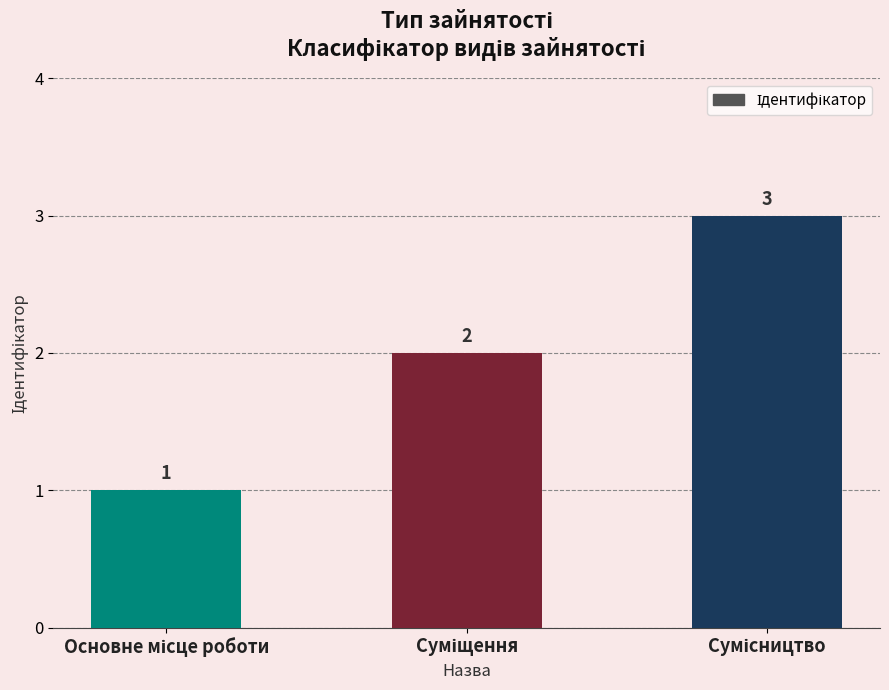

Count the values in the range 1 to 3.

3